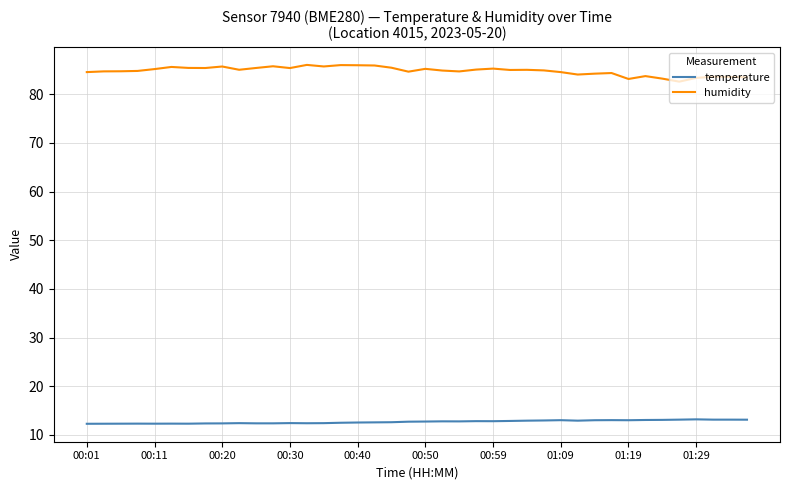

What is the greatest value displayed?

86.0